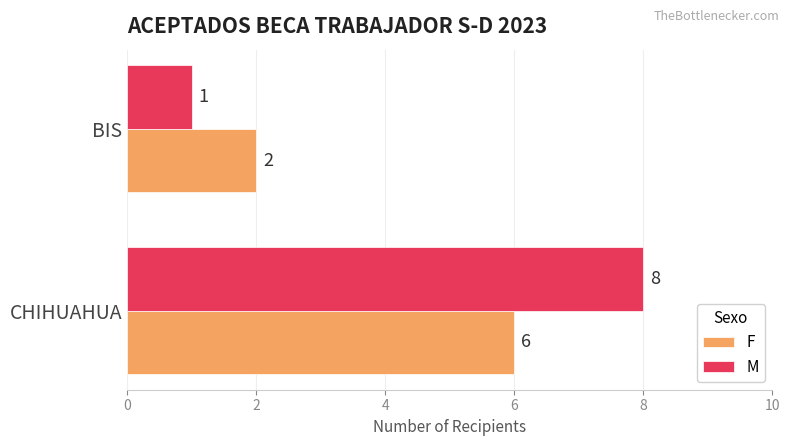

Which category has the highest value in the F series?

CHIHUAHUA